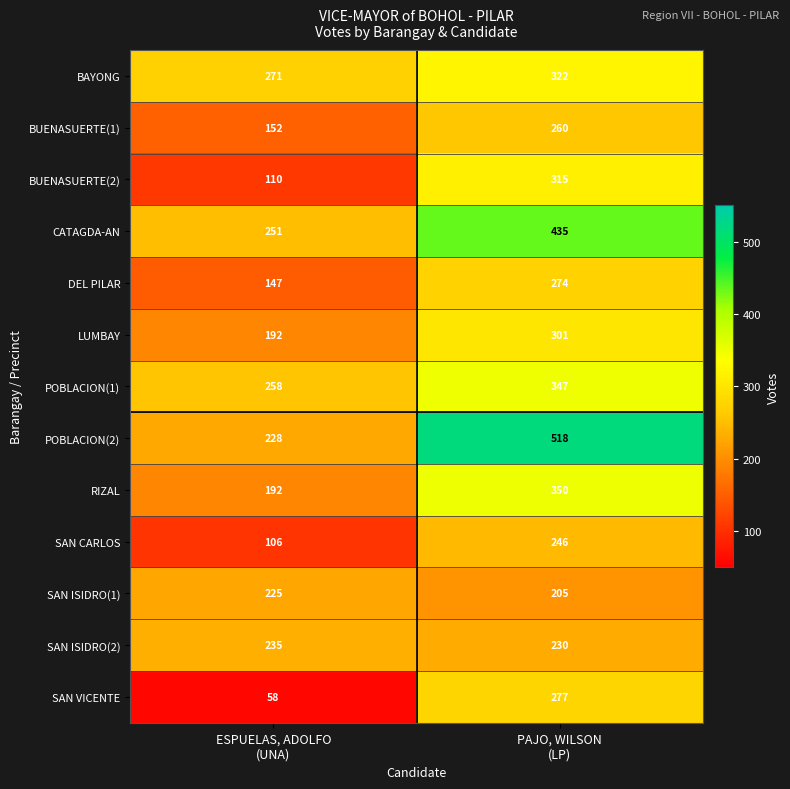

How many categories are shown in the chart?

2